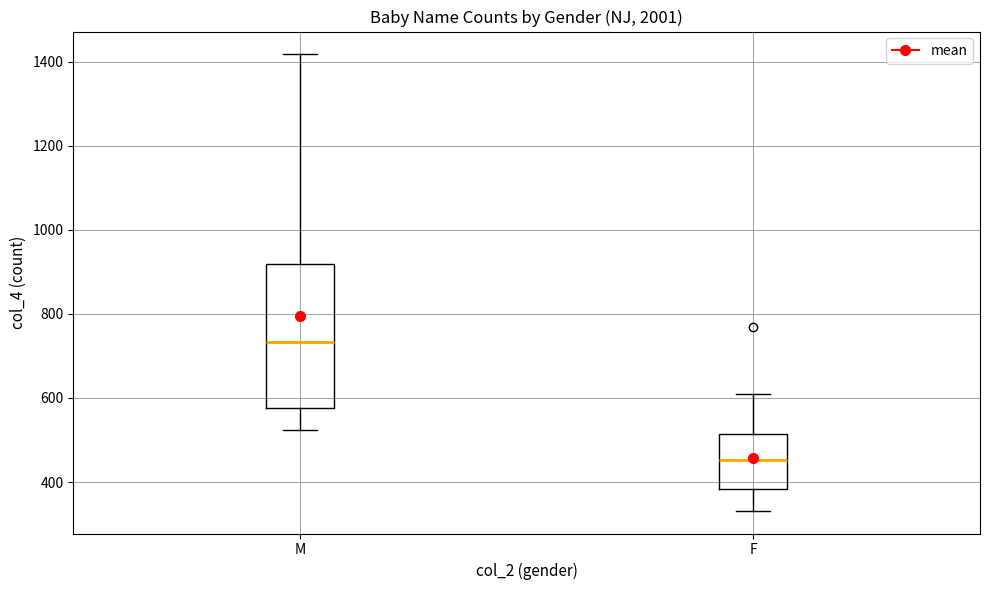

Reading left to right, transcribe this box plot: for each box, give where its median line is, the range the box spans, and where its two whiskers end, as read against the y-axis. The values are not printed on the chart, so give them approximately, as read against the axis.

M: median 740, box 580 to 920, whiskers 520 to 1420
F: median 460, box 380 to 520, whiskers 340 to 600